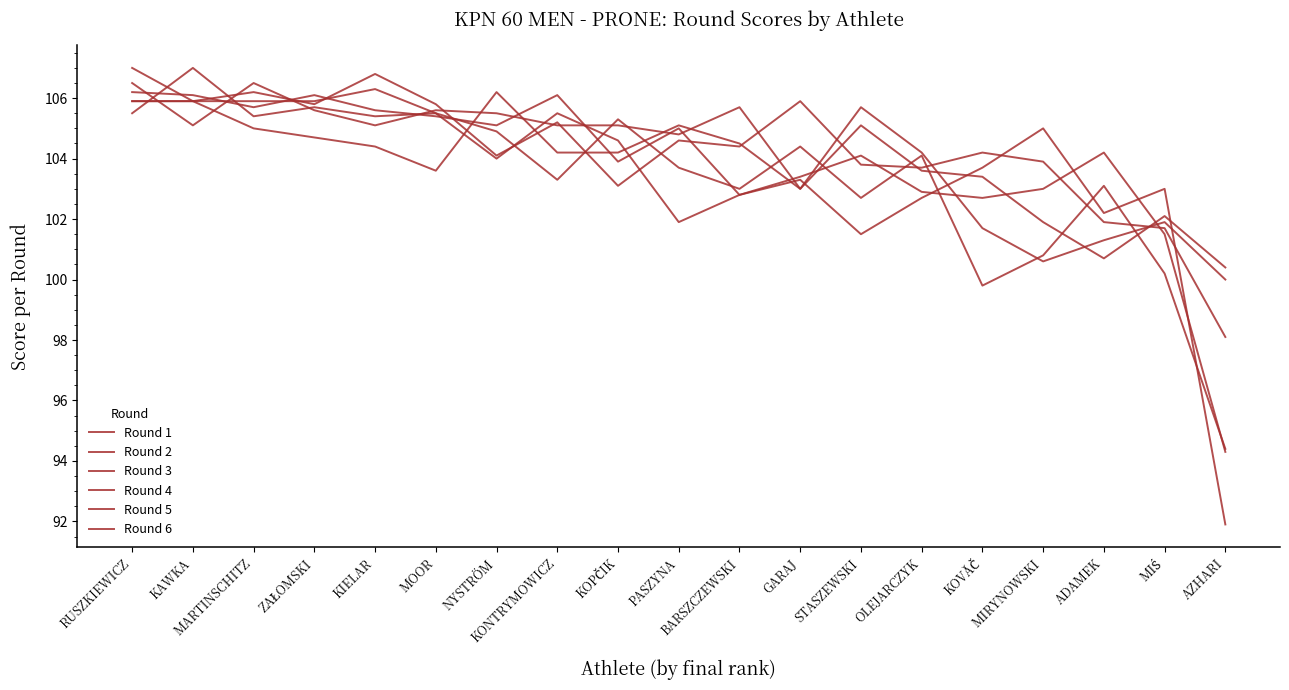

What is the total value across all series at KOPČIK?

626.2